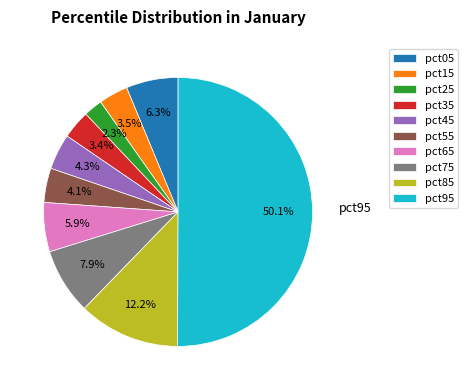

What is the majority slice?

pct95